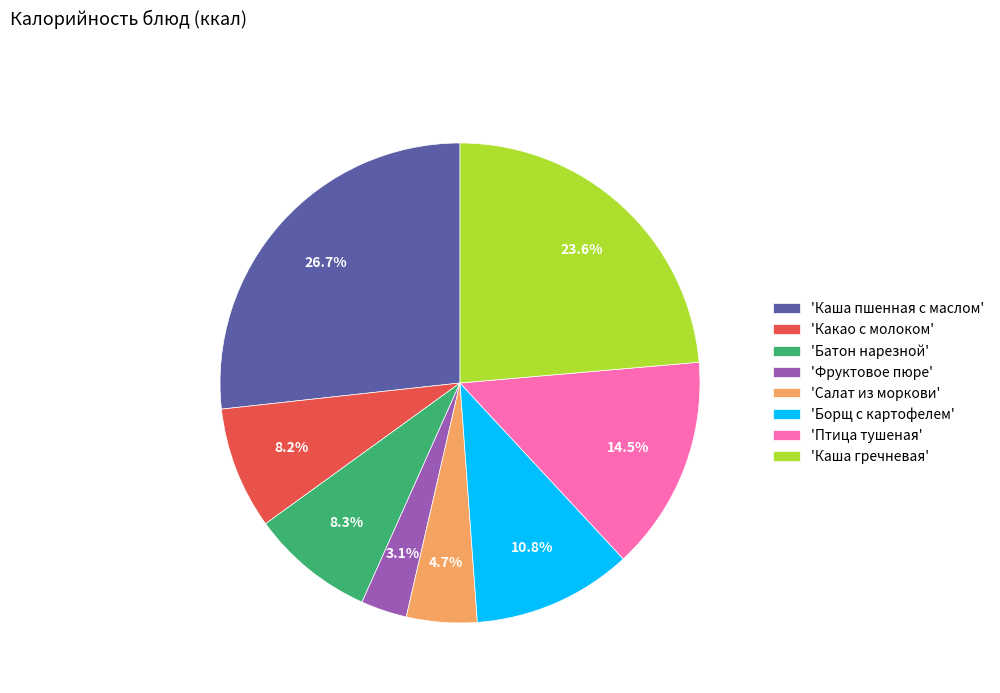

What percentage is NOT represented by 'Каша гречневая'?

76.4%